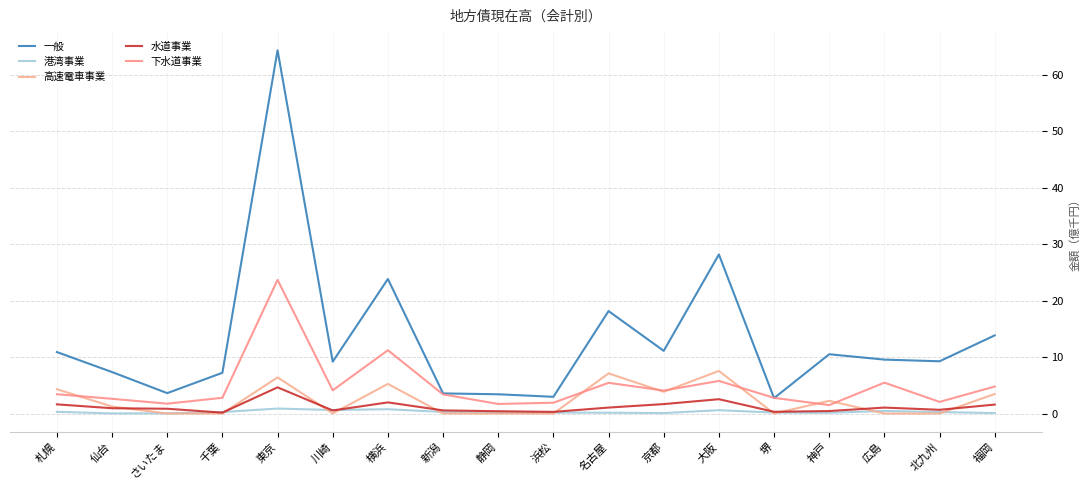

At 静岡, list the series in order from smallest to largest.

高速電車事業, 港湾事業, 水道事業, 下水道事業, 一般